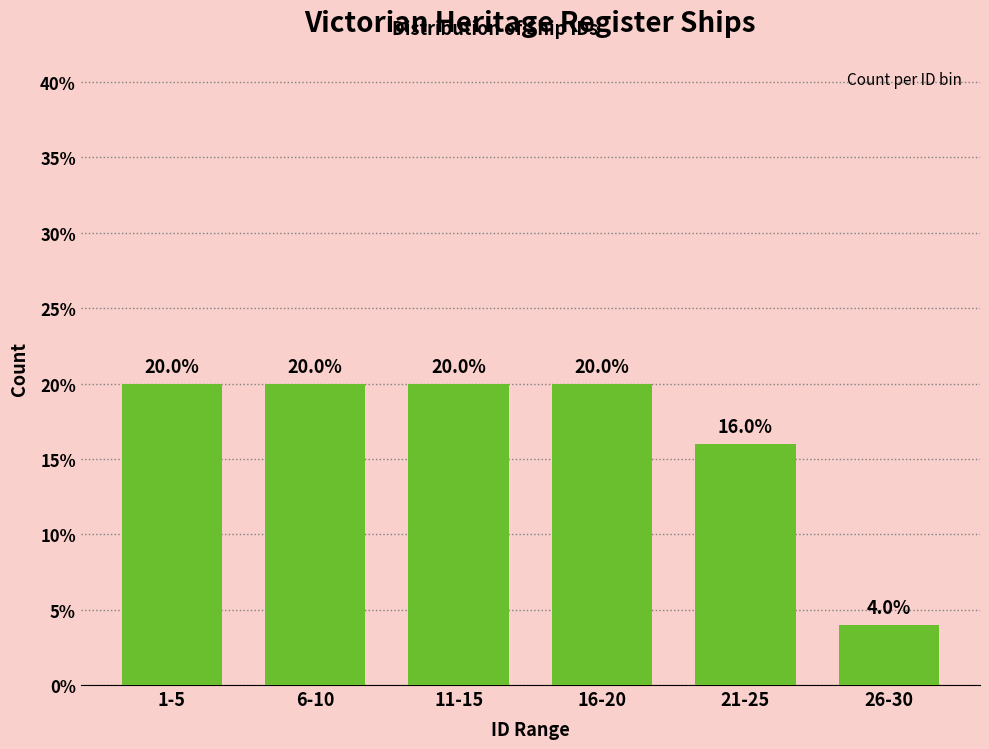

Reading left to right, transcribe all the data shown in this chart.

20	20	20	20	16	4